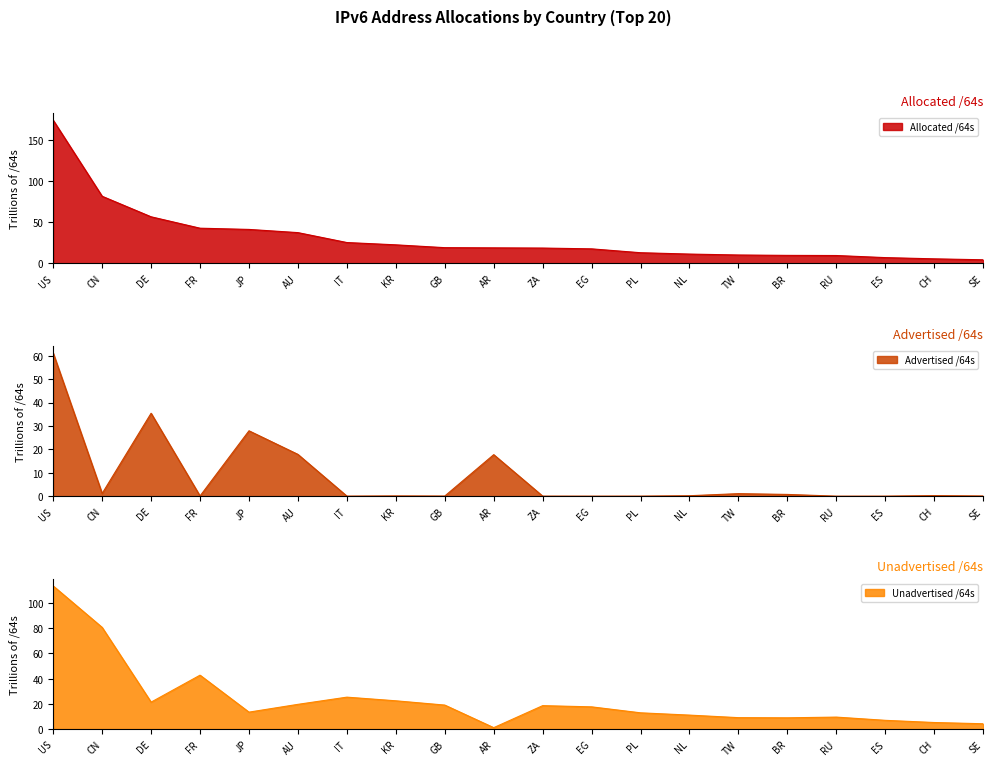

At KR, list the series in order from smallest to largest.

Advertised /64s, Unadvertised /64s, Allocated /64s